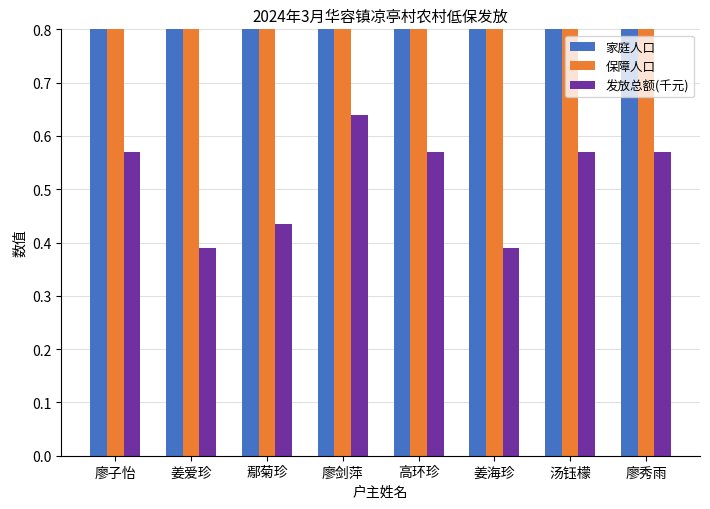

What is the label of the 8th bar from the left?

廖秀雨